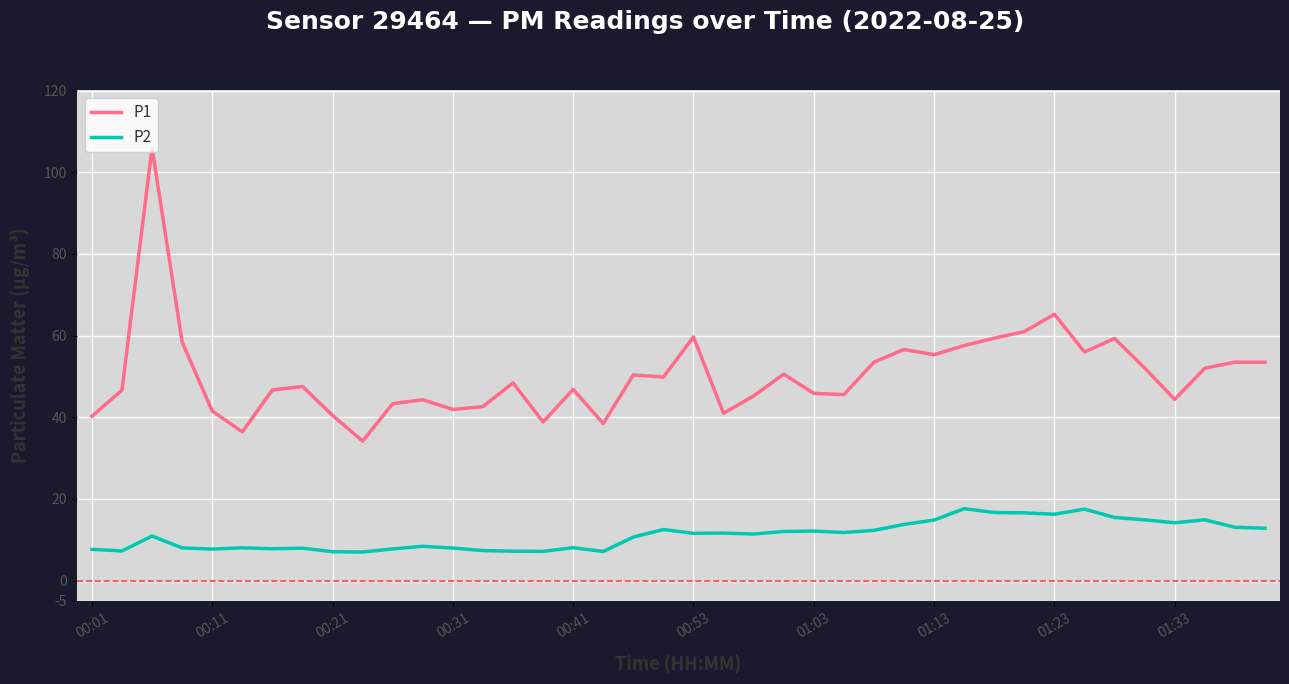

What is the maximum value for P1?

106.0